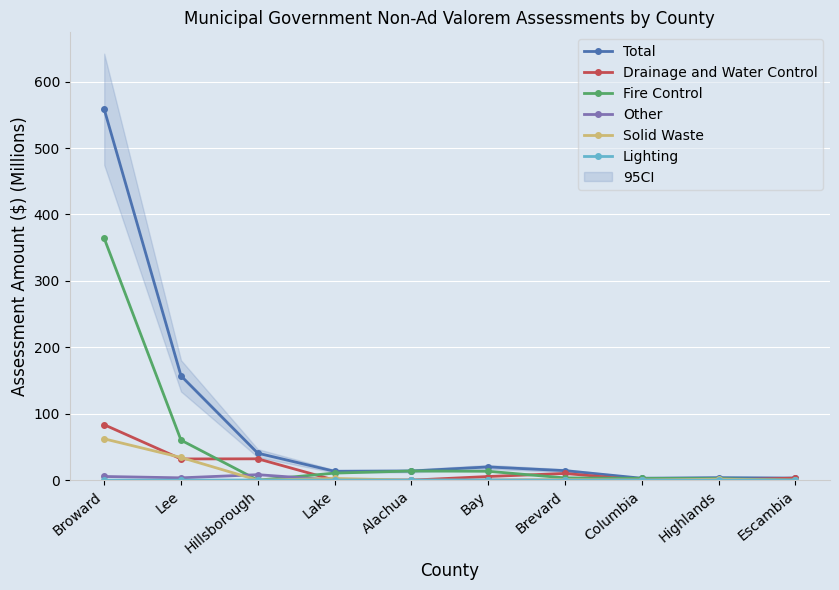

Rank the series by their maximum value, from lowest to highest.

Lighting, Other, Solid Waste, Drainage and Water Control, Fire Control, Total